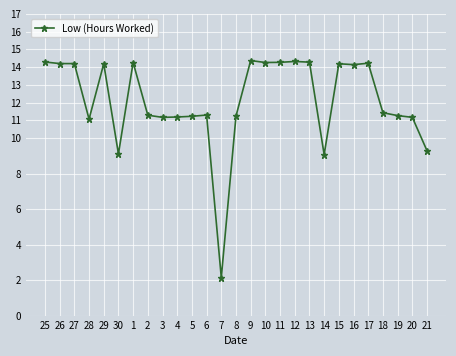

What is the average value?

12.1